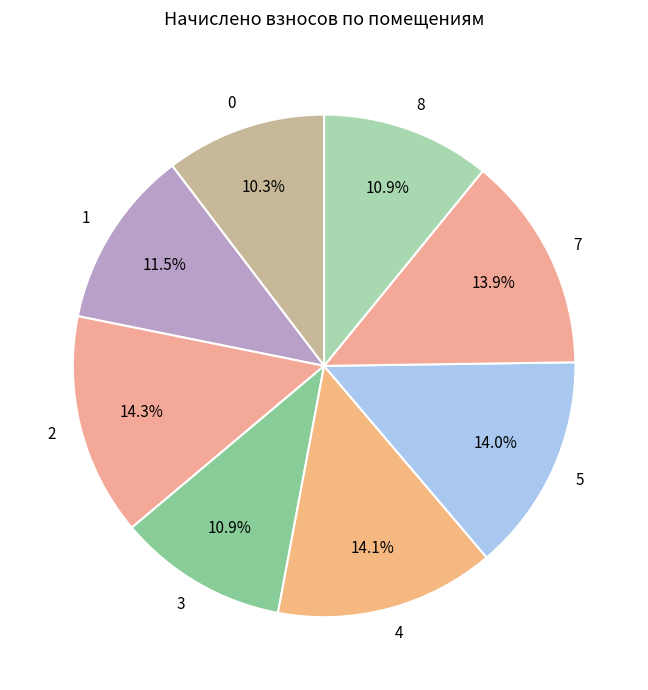

To the nearest percent, what percentage of the pie is 8?

11%